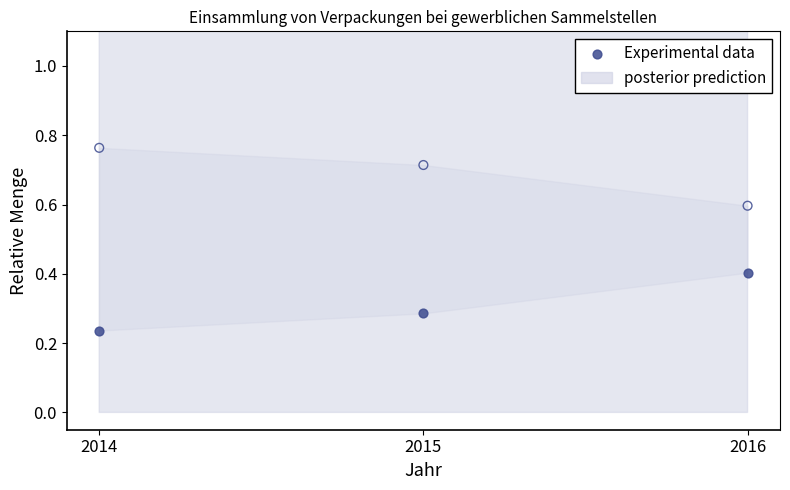

Across all data points, what is the average Y value?

0.5